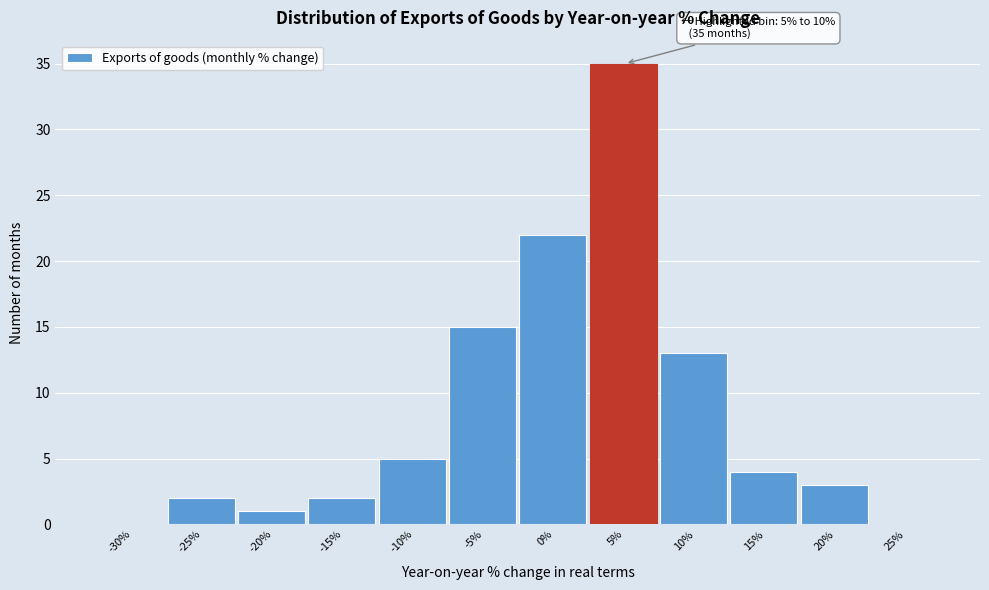

Reading right to left, transcribe all the data shown in this chart.

25%=0	20%=3	15%=4	10%=13	5%=35	0%=22	-5%=15	-10%=5	-15%=2	-20%=1	-25%=2	-30%=0